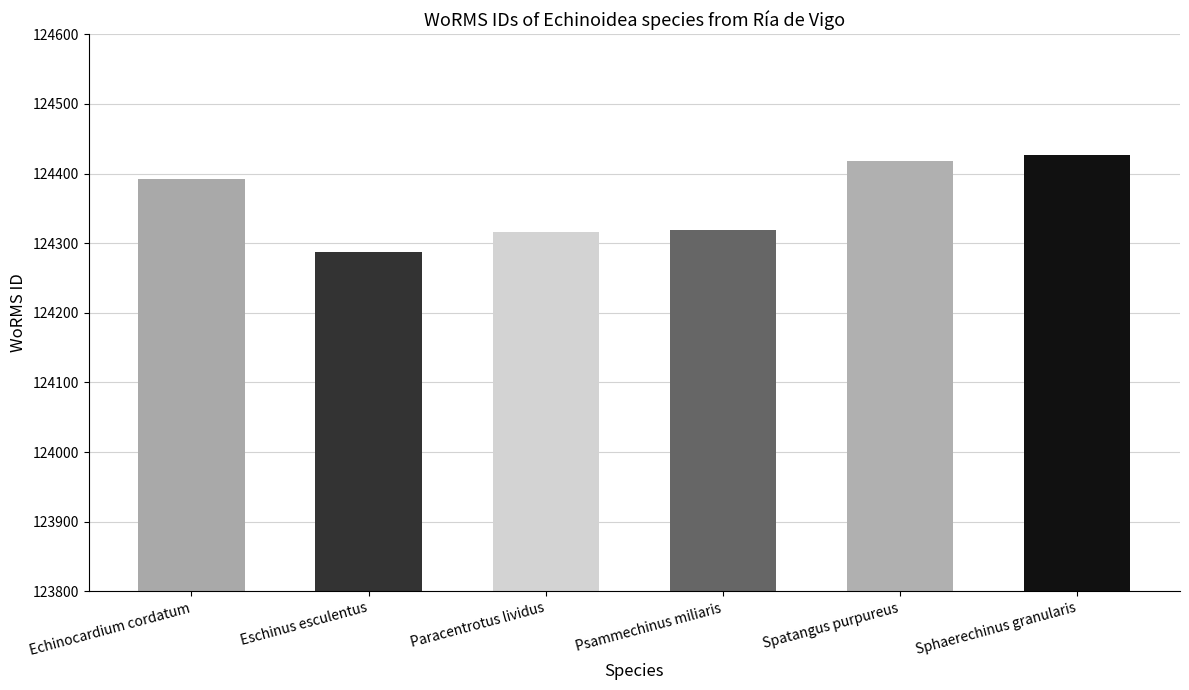

Count the number of categories in the chart.

6